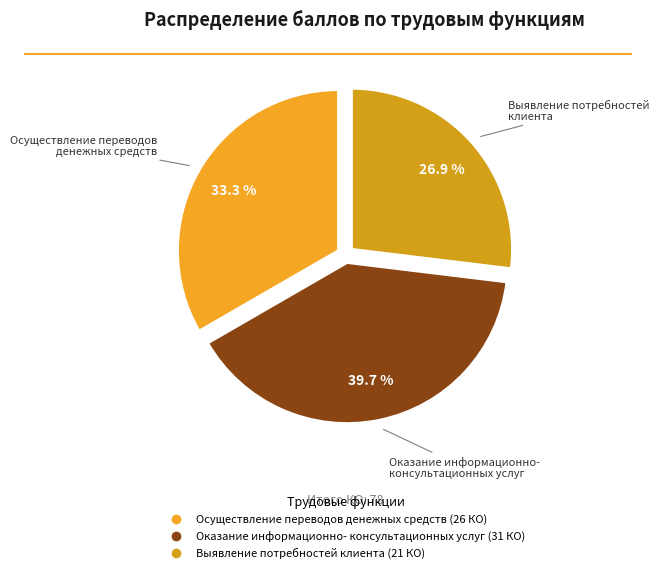

What percentage do Выявление потребностей клиента and Осуществление переводов денежных средств together represent?

60.3%